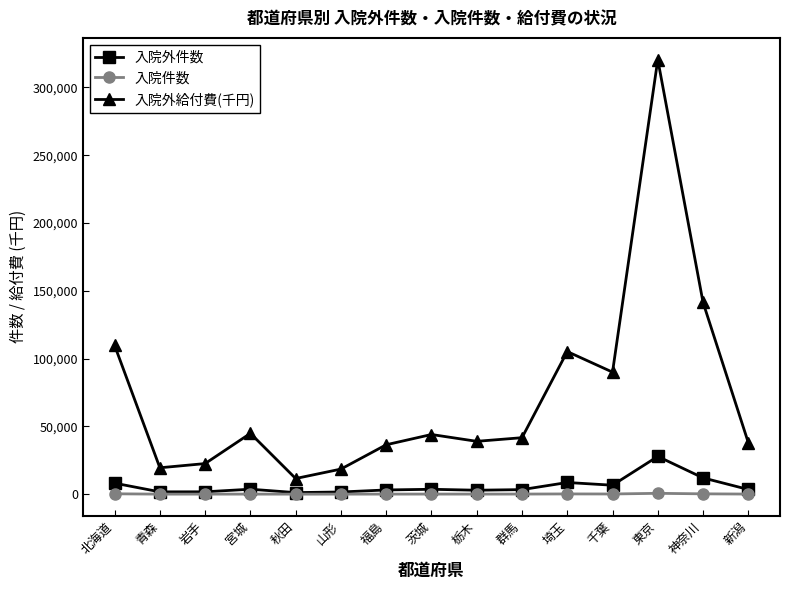

What is the difference between the 入院外件数 values at 山形 and 福島?

1494